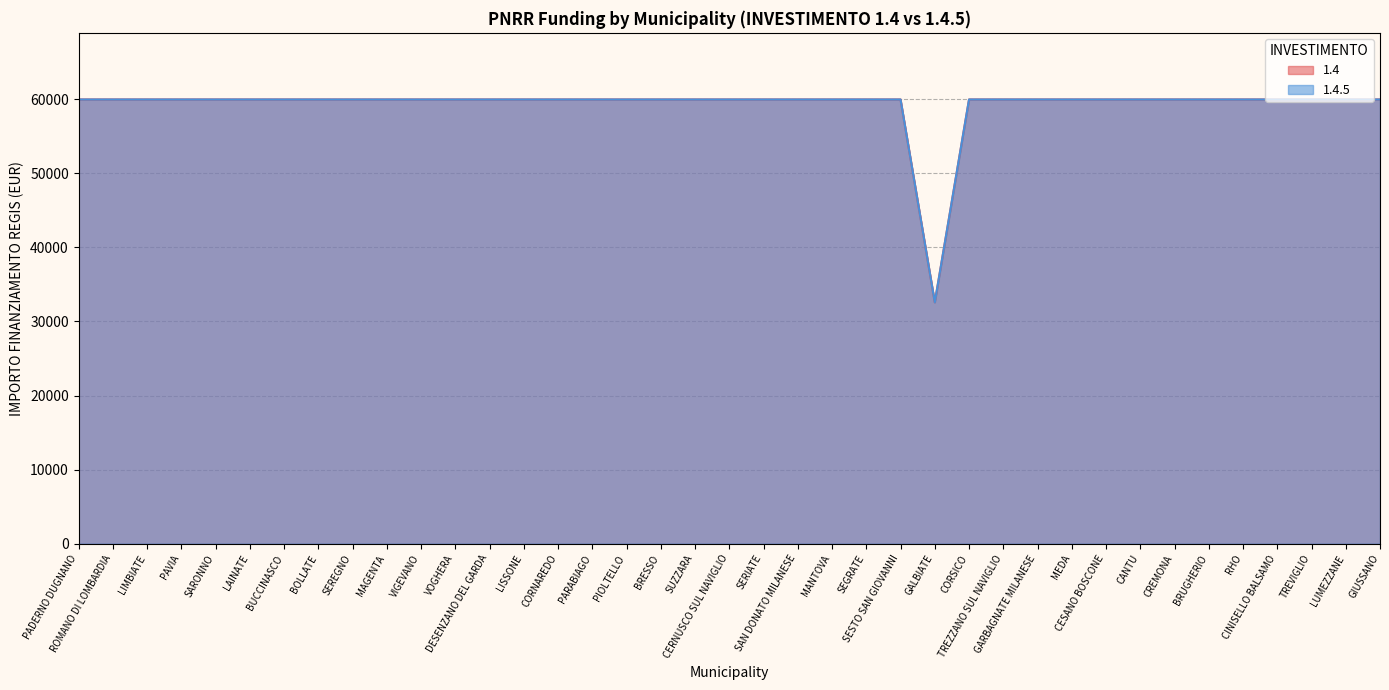

What is the value of the 1.4.5 point at the 12th from the left?

59966